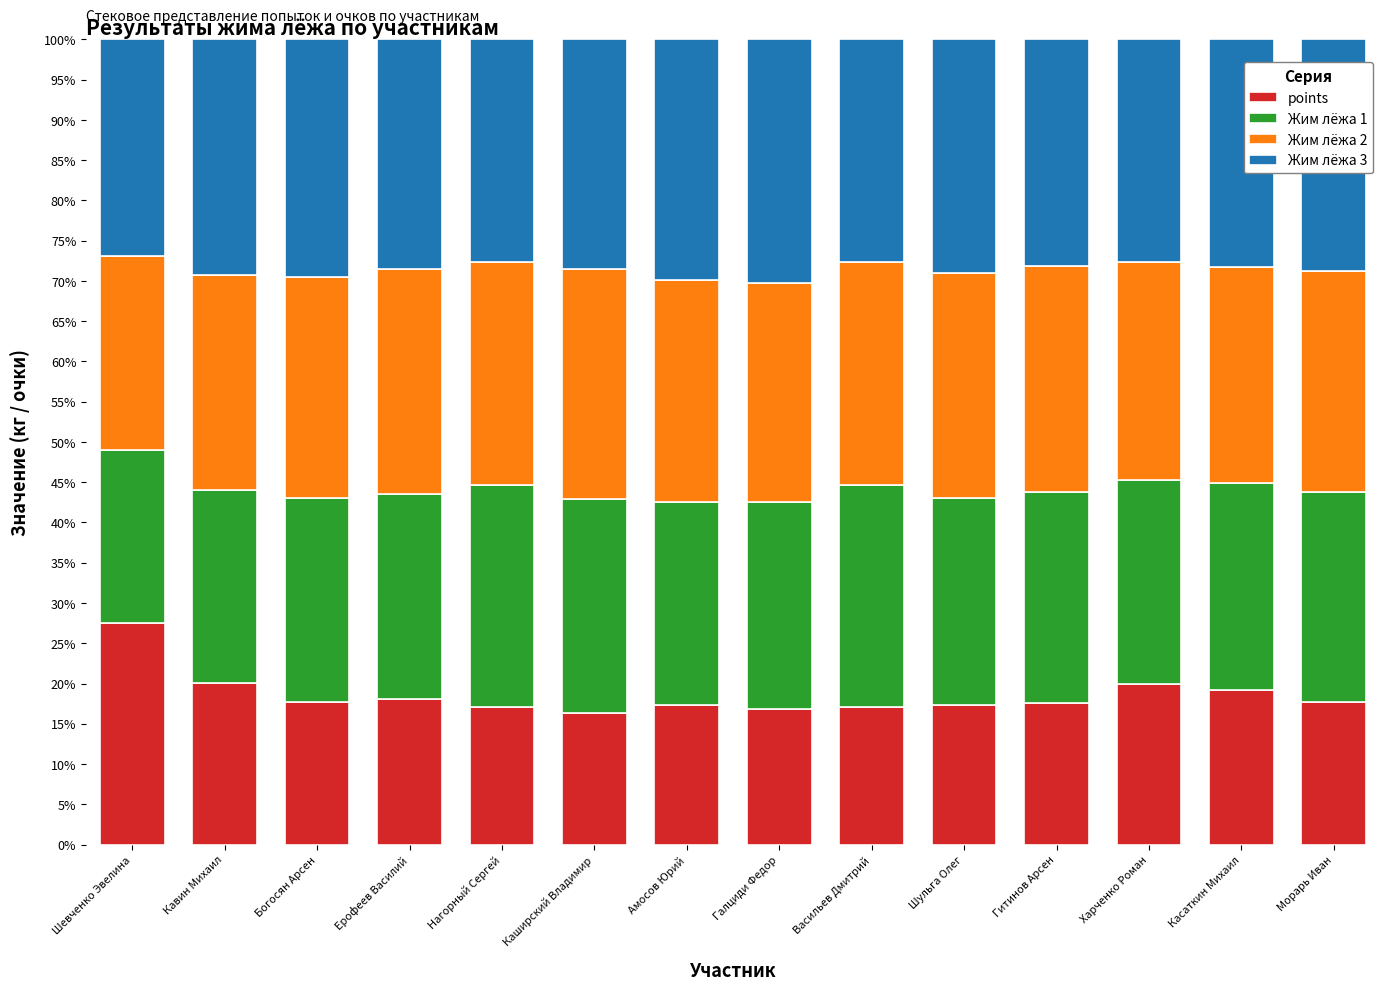

True or false: points has a value of 8.5 at Шевченко Эвелина.

False